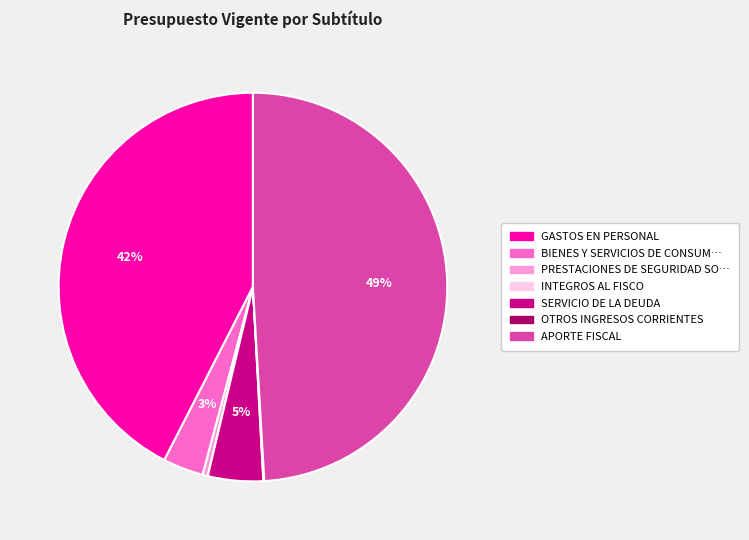

To the nearest percent, what is the average slice percentage?

14%